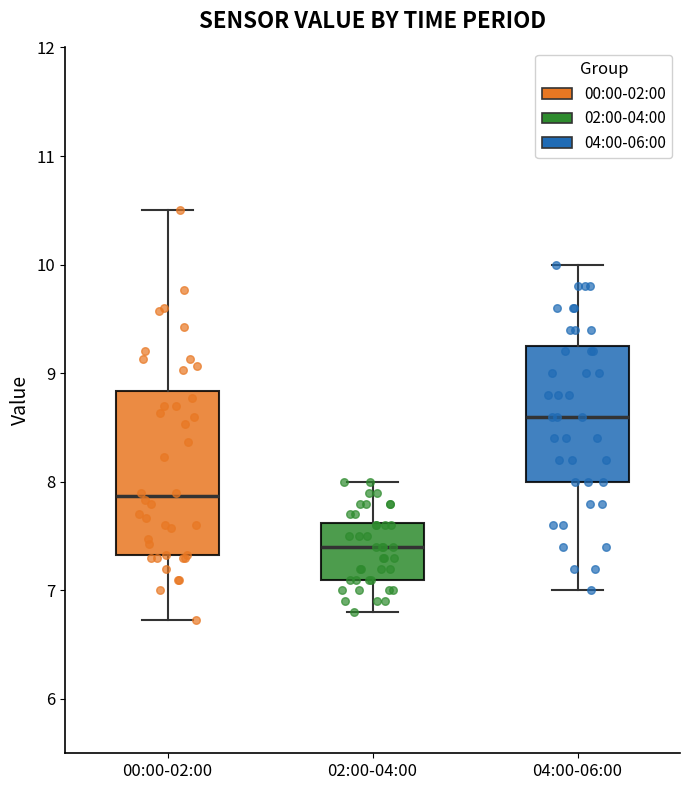

Where does the lower whisker of the box for 02:00-04:00 end on the y-axis? The values are not printed on the chart, so give them approximately, as read against the axis.

6.8